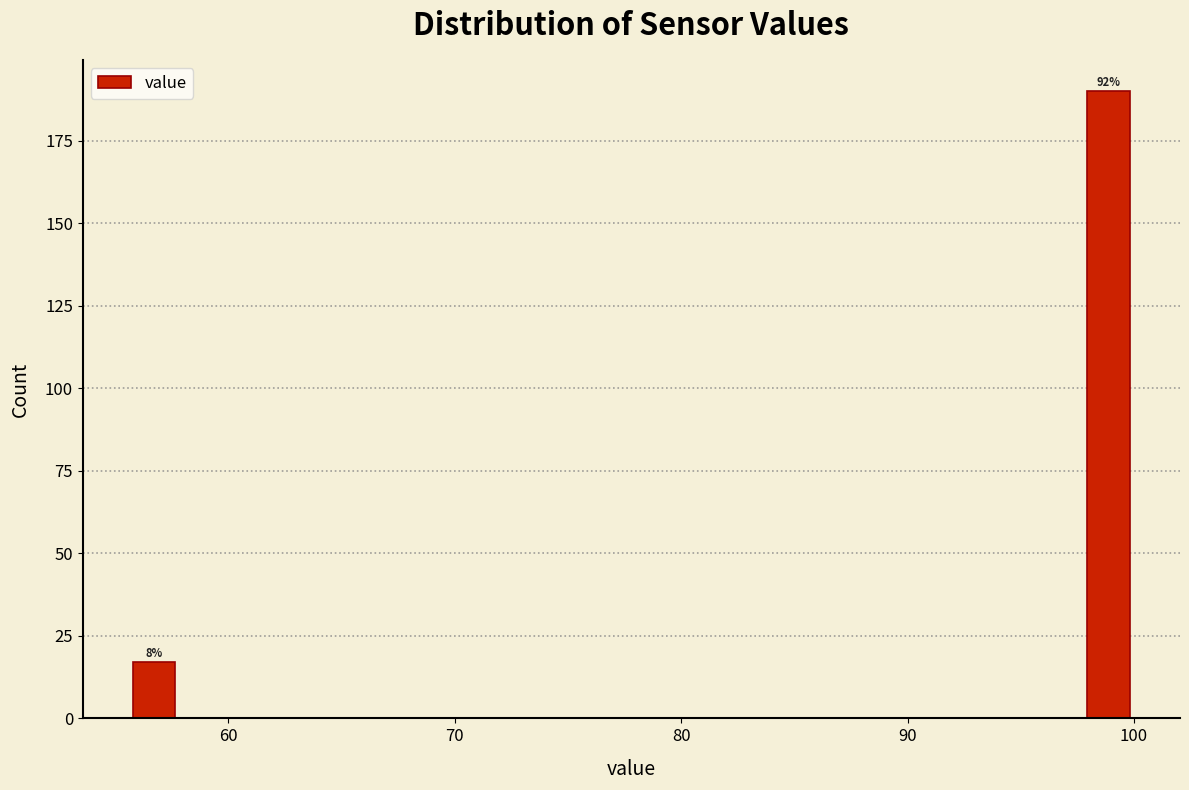

Around what value on the x-axis is the tallest bar? Give the approximate position of its centre, as read against the axis.

99